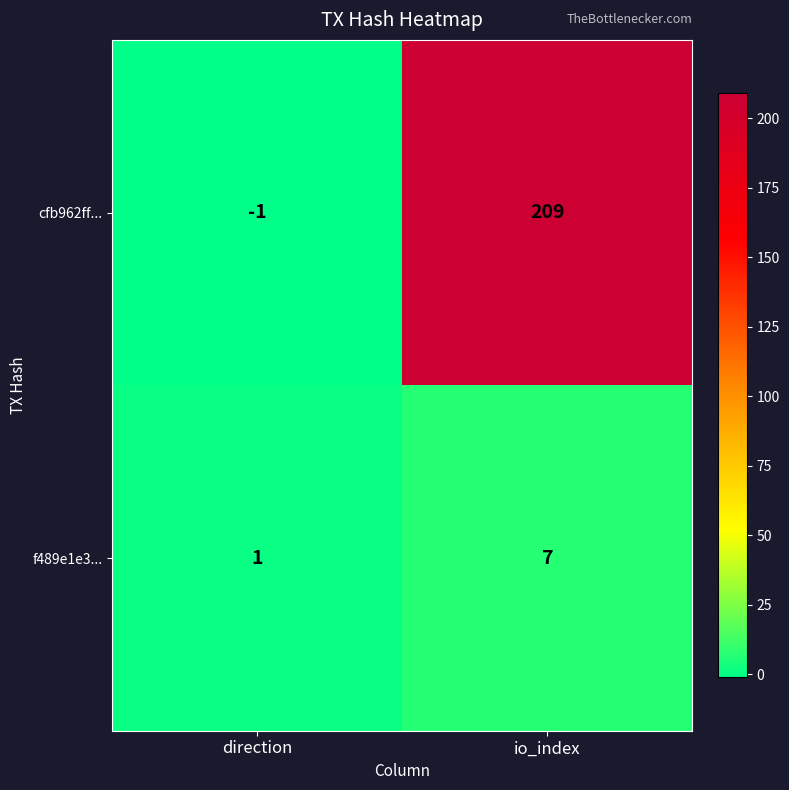

Between direction and io_index, which series saw the biggest shift?

cfb962ff...